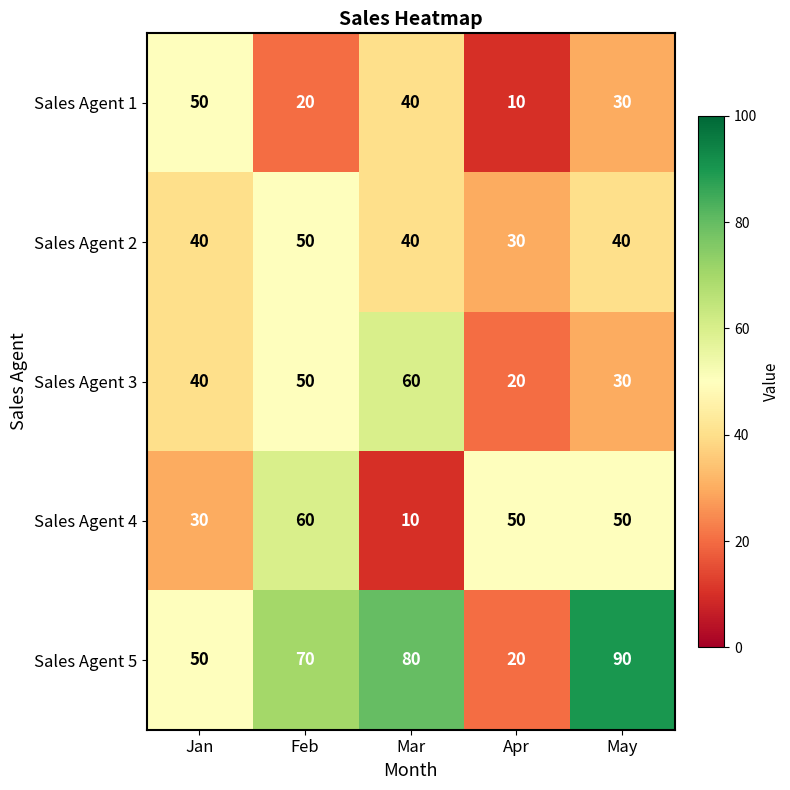

Reading left to right, what are all the values shown in this chart?

Sales Agent 1: 50	20	40	10	30
Sales Agent 2: 40	50	40	30	40
Sales Agent 3: 40	50	60	20	30
Sales Agent 4: 30	60	10	50	50
Sales Agent 5: 50	70	80	20	90